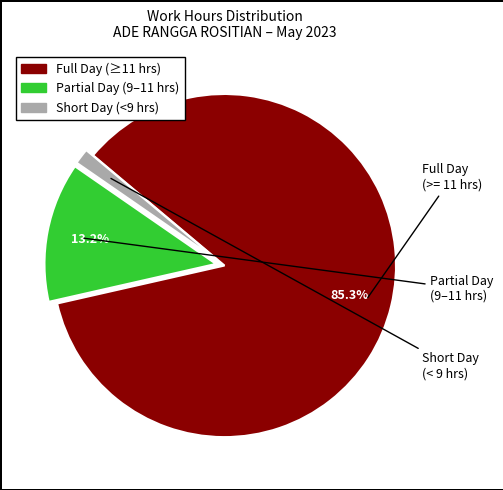

Is there any slice that represents more than half of the pie?

Yes